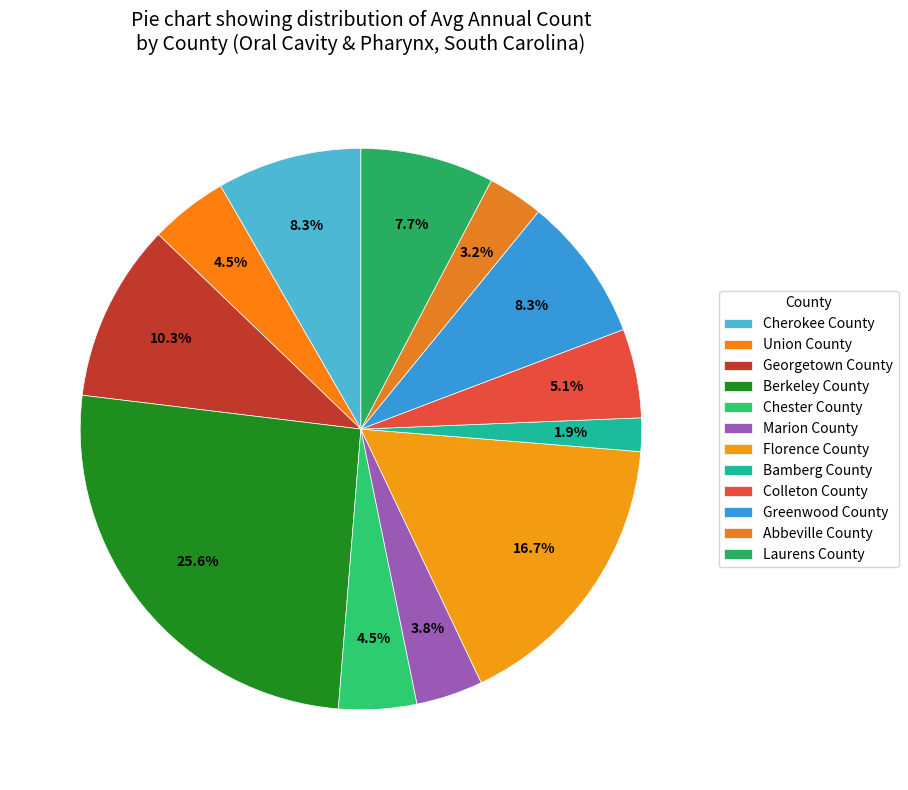

Is there any slice that represents more than half of the pie?

No